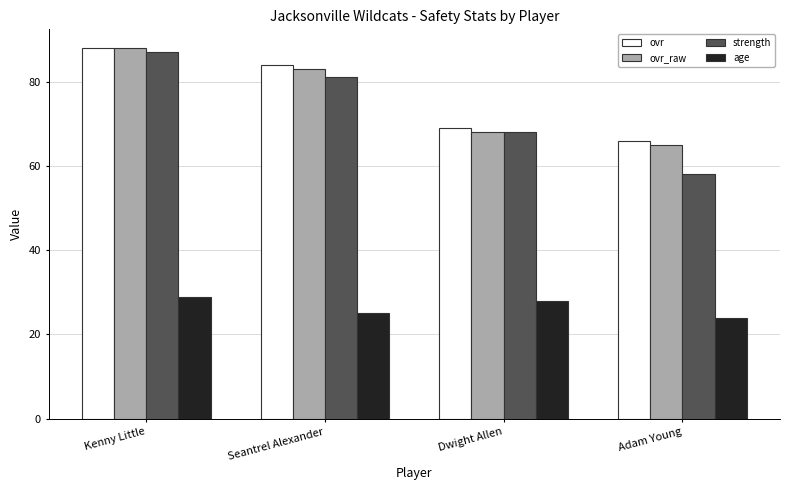

What is the sum of the age values at Adam Young and Dwight Allen?

52